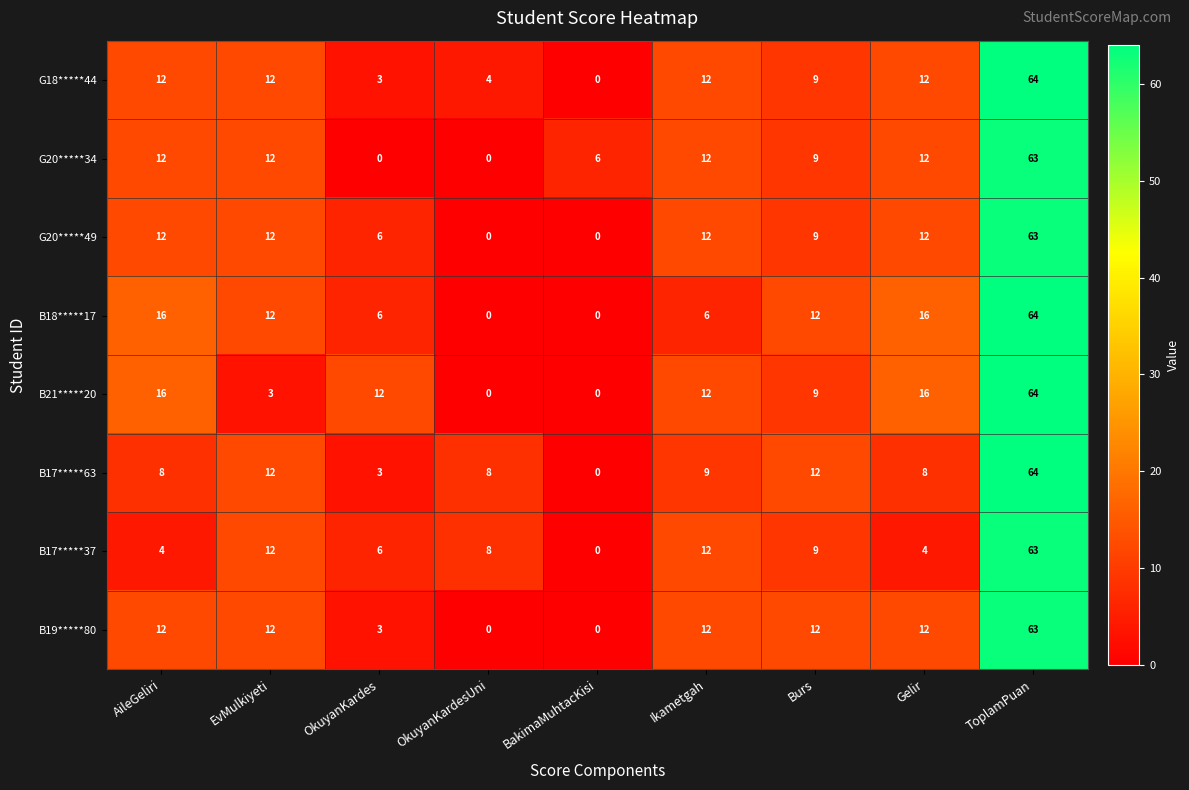

What is the total value across all series at OkuyanKardes?

39